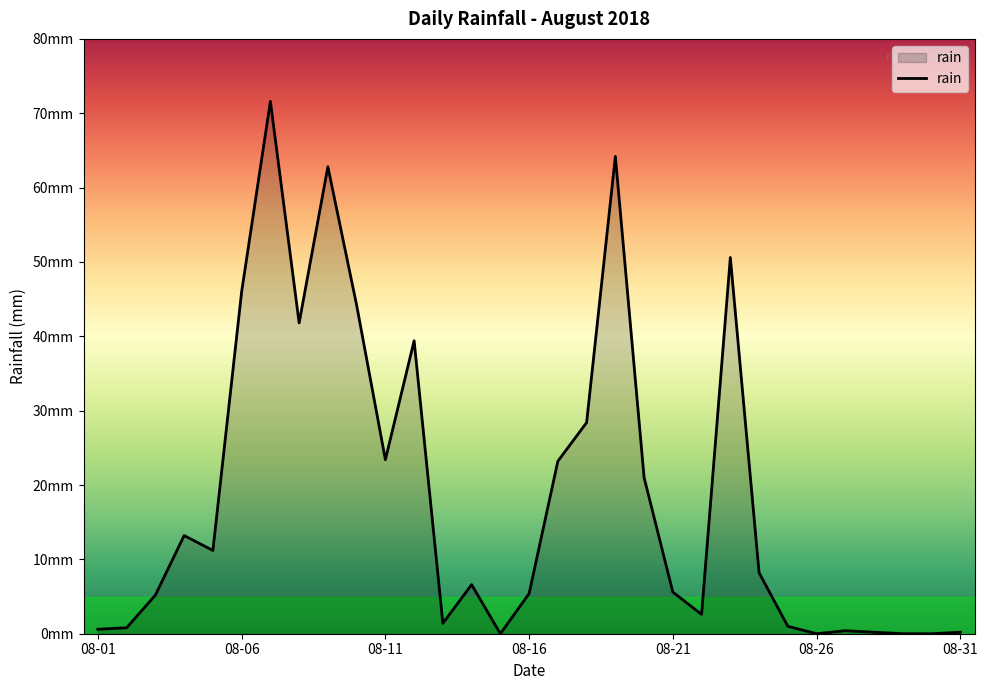

Does the chart have visible grid lines?

No